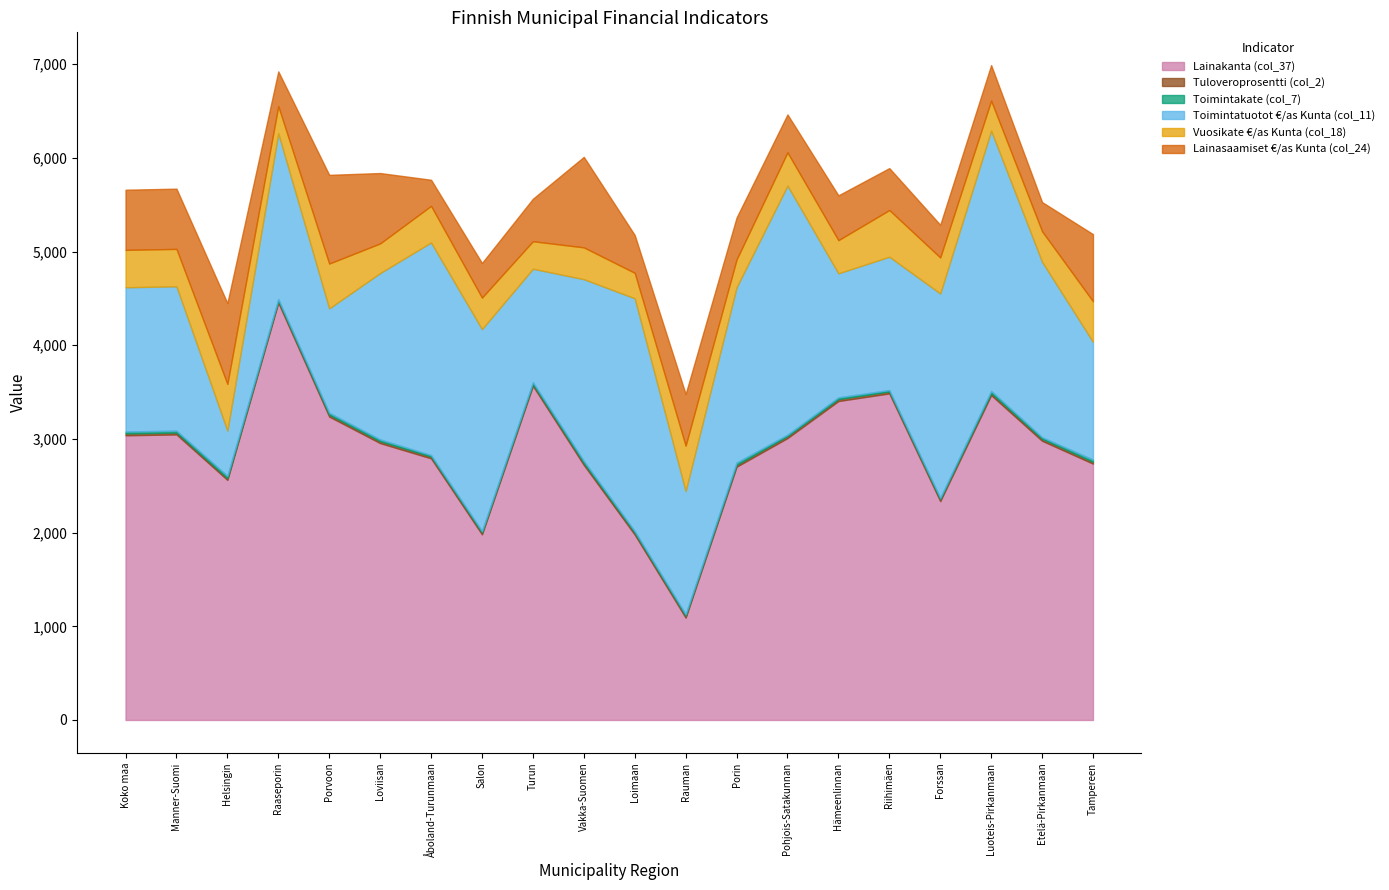

Rank the series by their maximum value, from lowest to highest.

Tuloveroprosentti (col_2), Toimintakate (col_7), Vuosikate €/as Kunta (col_18), Lainasaamiset €/as Kunta (col_24), Toimintatuotot €/as Kunta (col_11), Lainakanta (col_37)